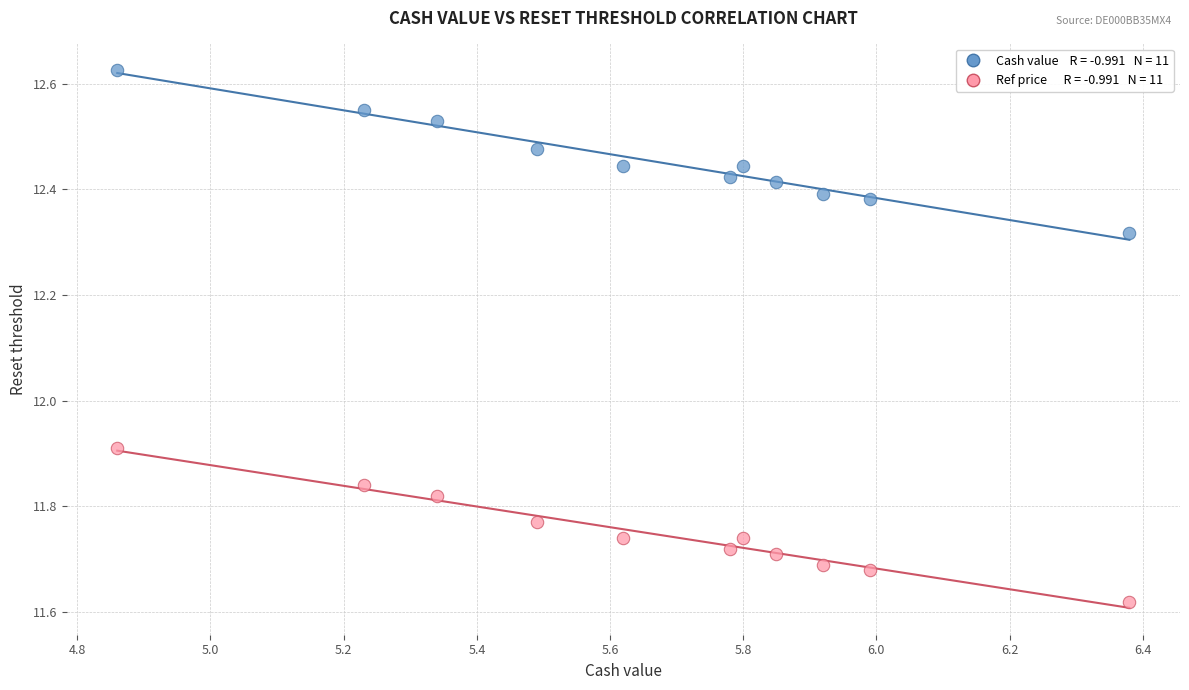

Across all data points, what is the range of X values (max minus min)?

1.5